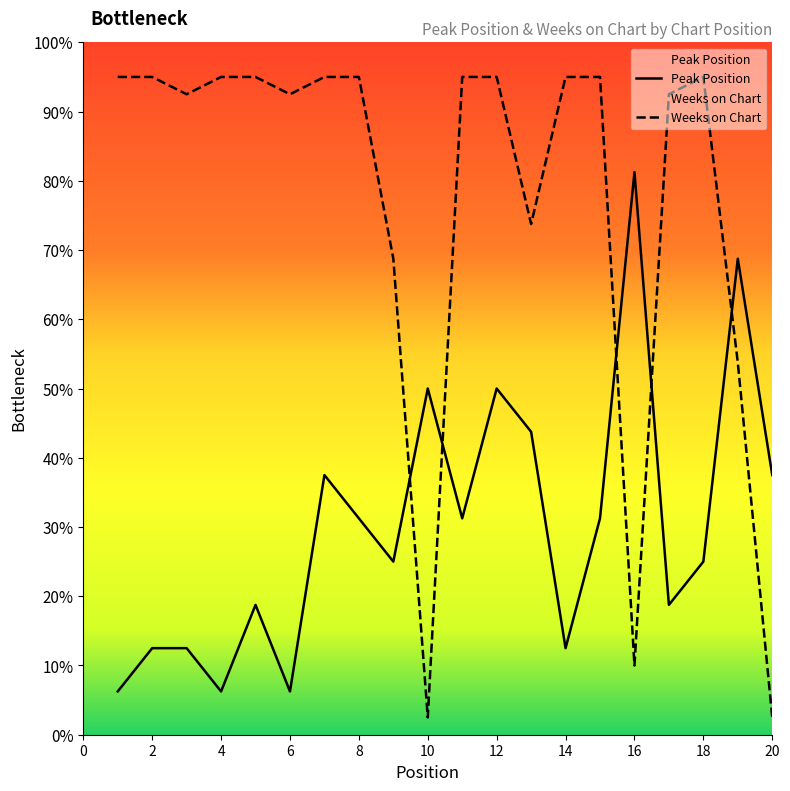

Which has a higher value, 19 or 4?

19